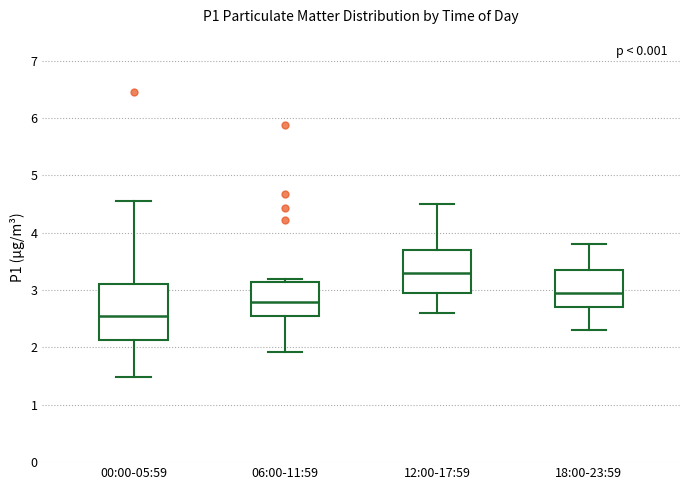

Where is the upper edge of the box for 00:00-05:59 on the y-axis? The values are not printed on the chart, so give them approximately, as read against the axis.

3.1